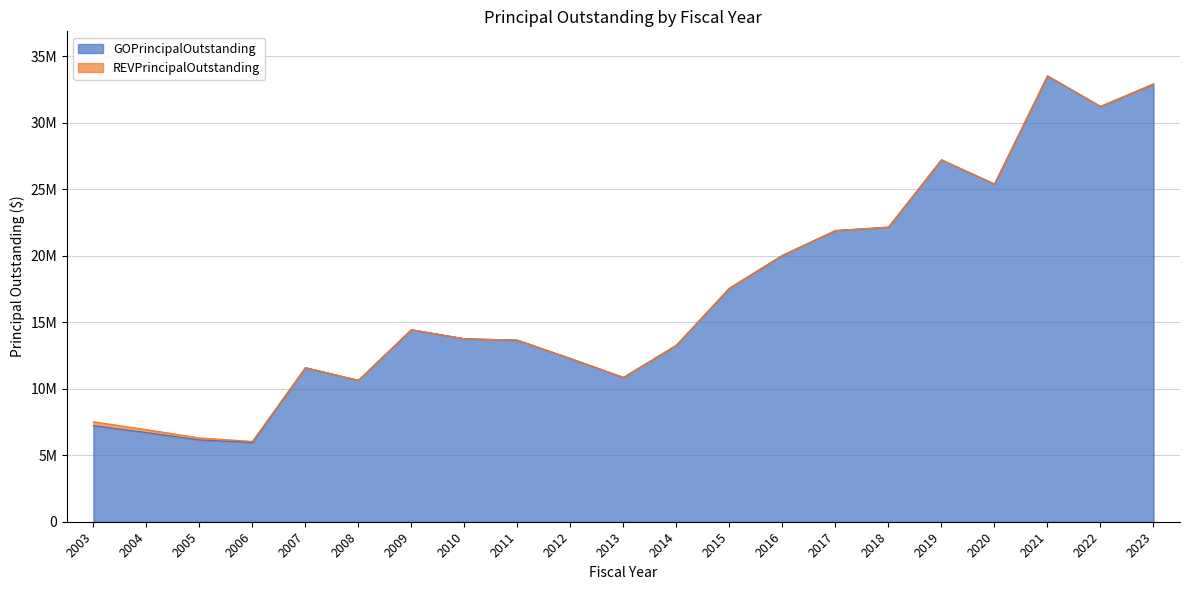

Is it true that the value at 2003 is 7225000?

True